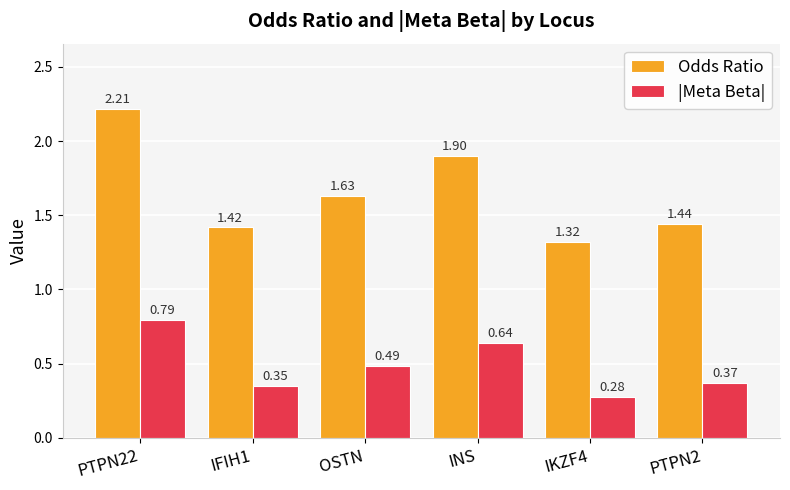

At PTPN22, list the series in order from largest to smallest.

Odds Ratio, |Meta Beta|